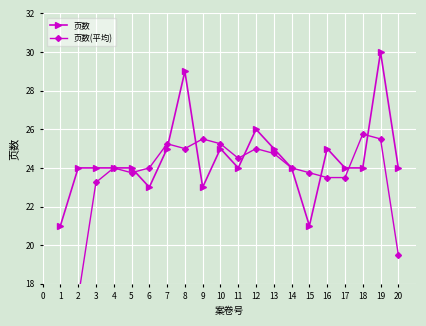

The value of 页数 at 1 is 10. True or false?

False